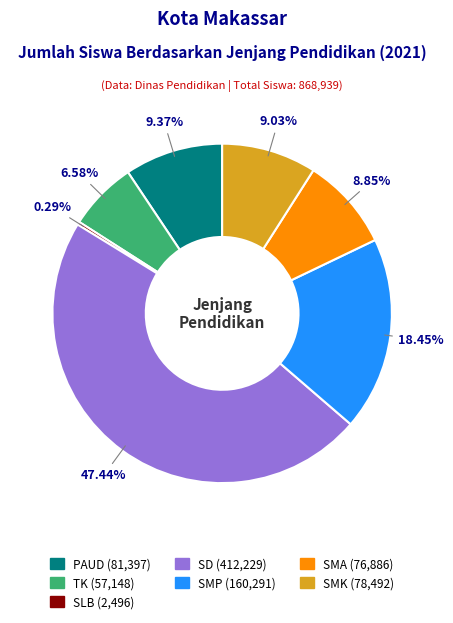

How much of the chart is everything except SMA?

91.2%